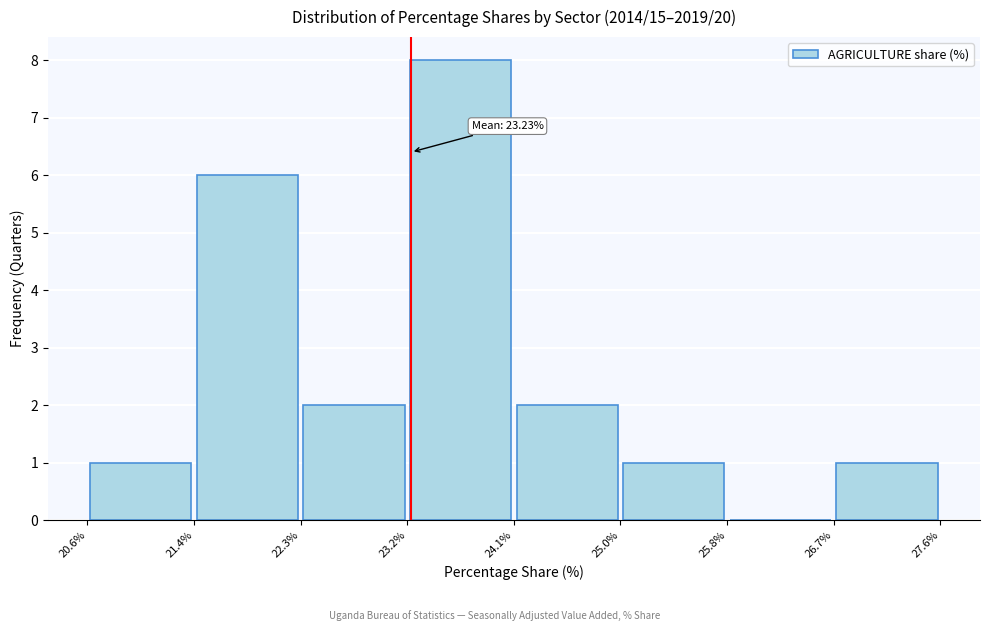

Over which range of the x-axis is the bar tallest?

23.2% to 24.1%